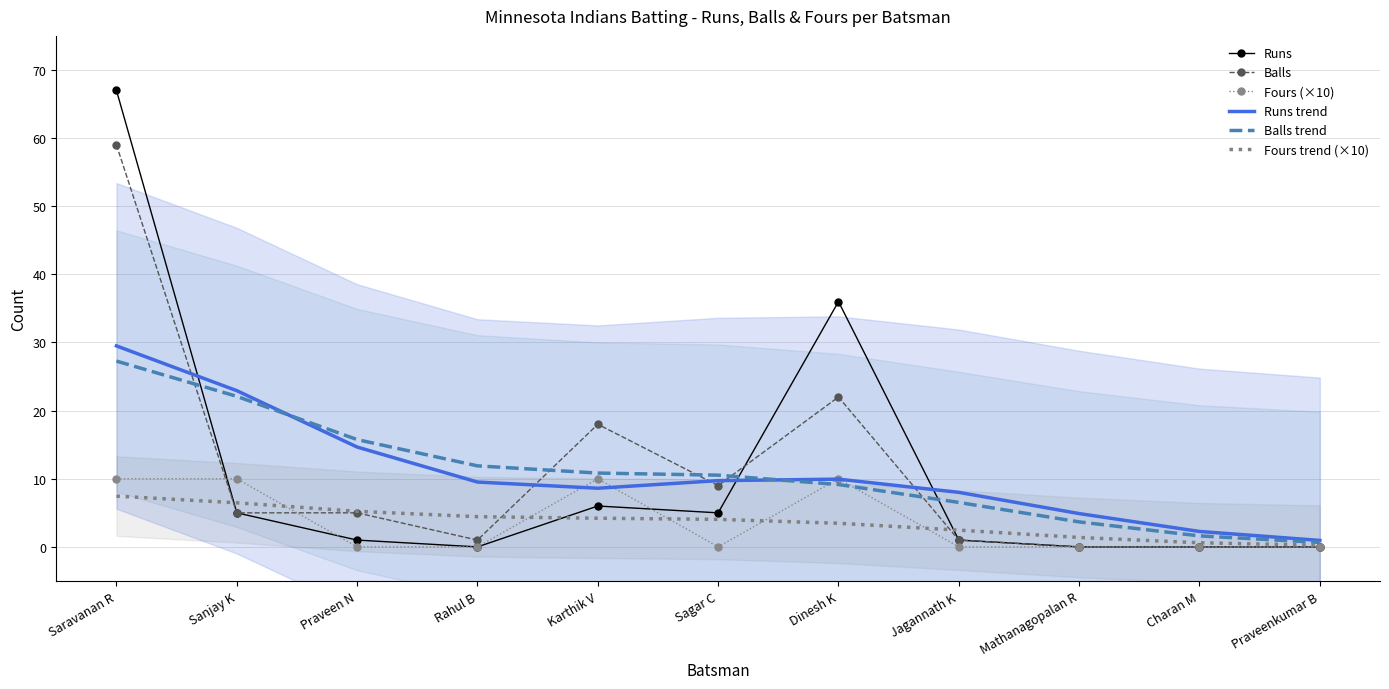

What is the label of the 1st point from the right?

Praveenkumar B